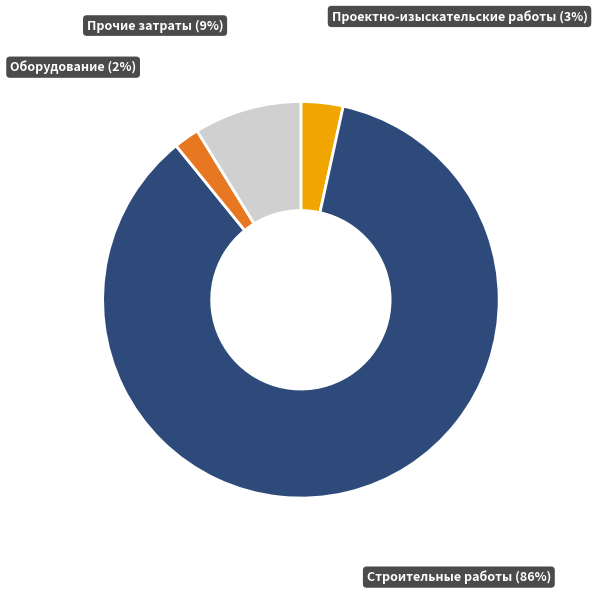

Does any single category account for the majority?

Yes